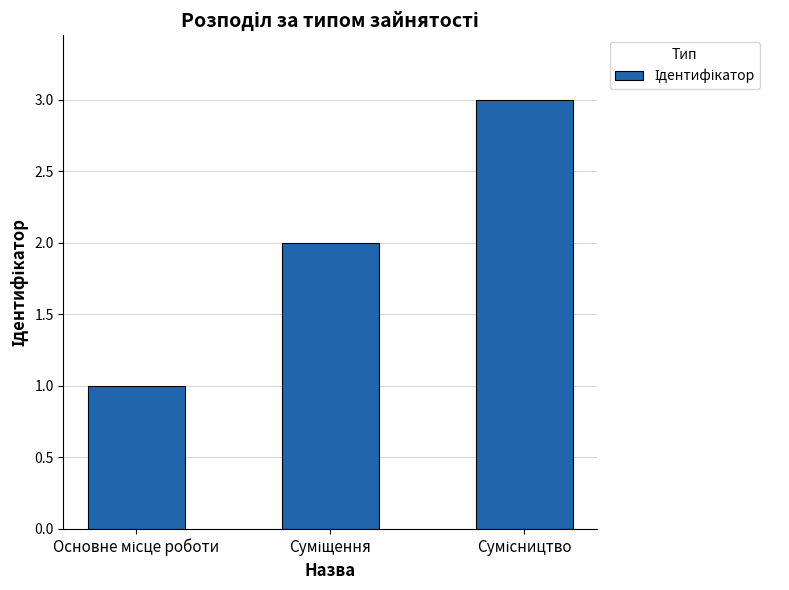

What is the maximum value shown in the chart?

3